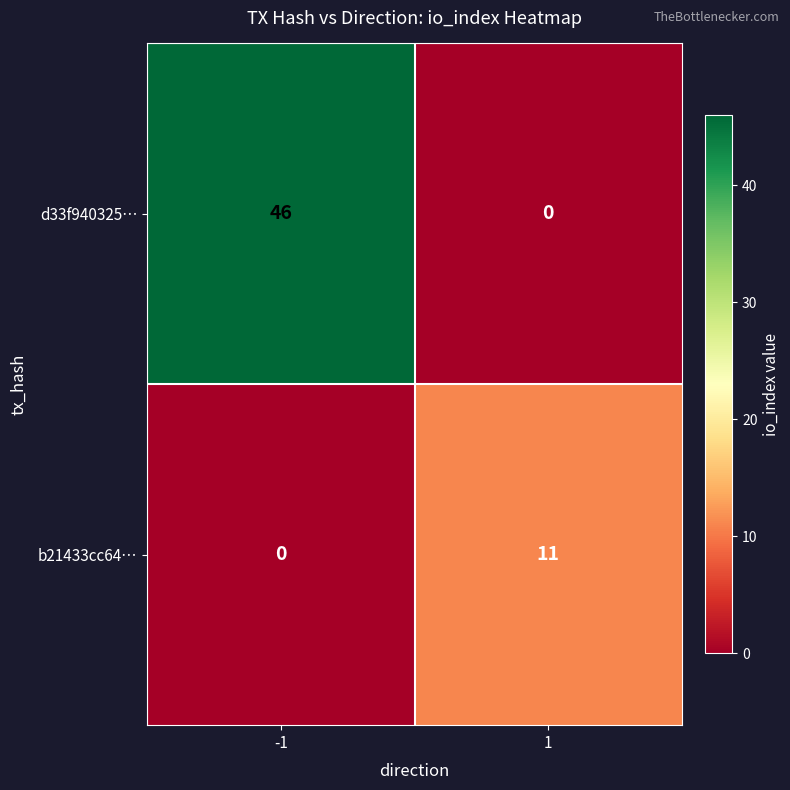

At how many categories does at least one series exceed 2?

2